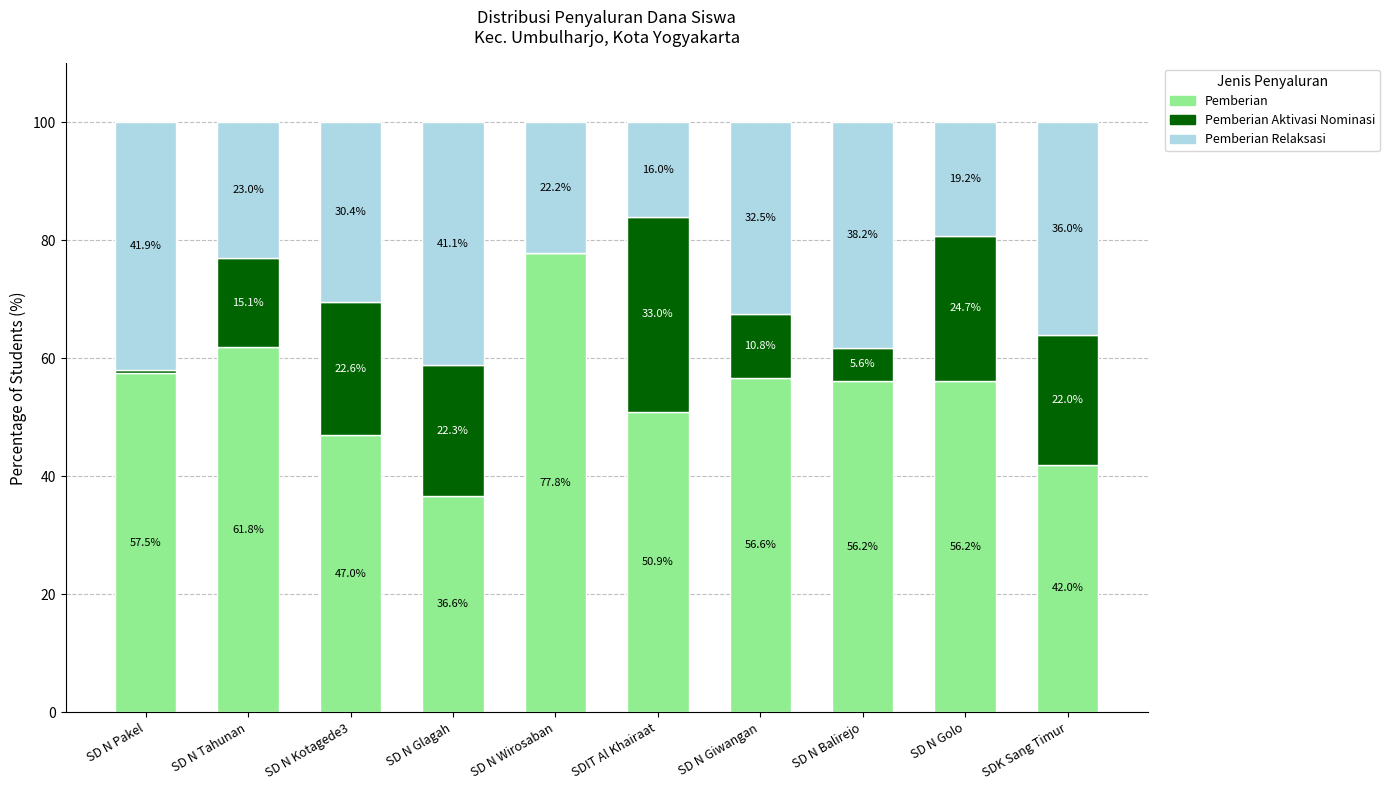

What is the total value across all series at SD N Wirosaban?

100.0